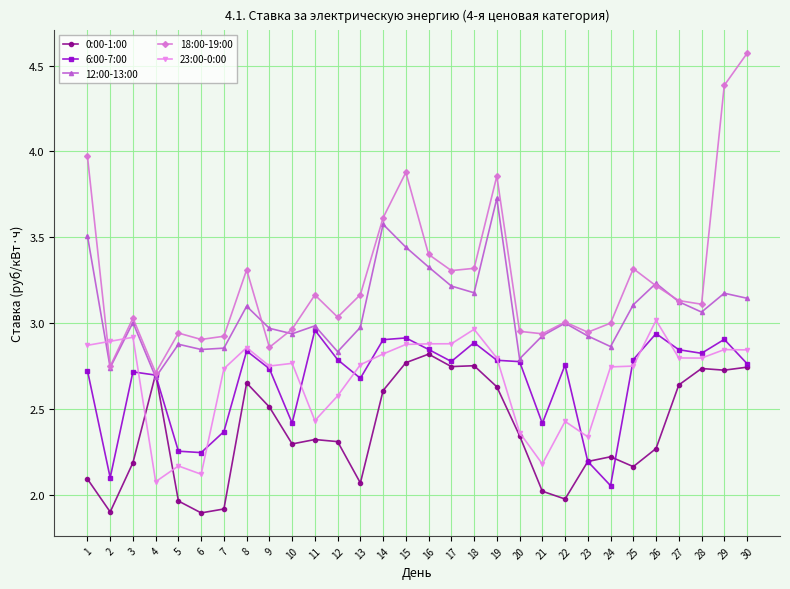

What is the difference between the highest and lowest values at 12?

0.7